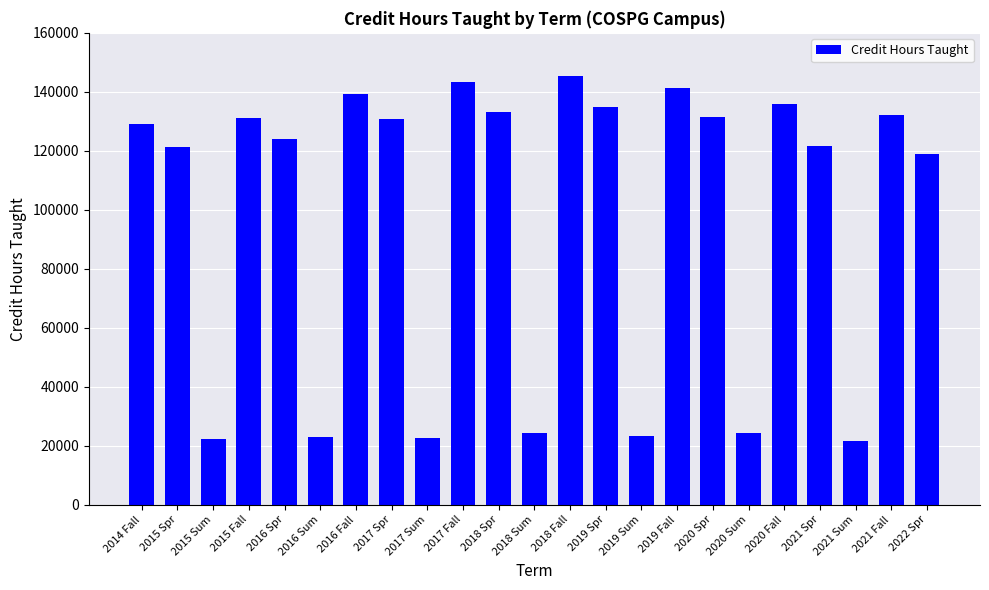

The value at 2017 Spr is 130731.2. True or false?

True